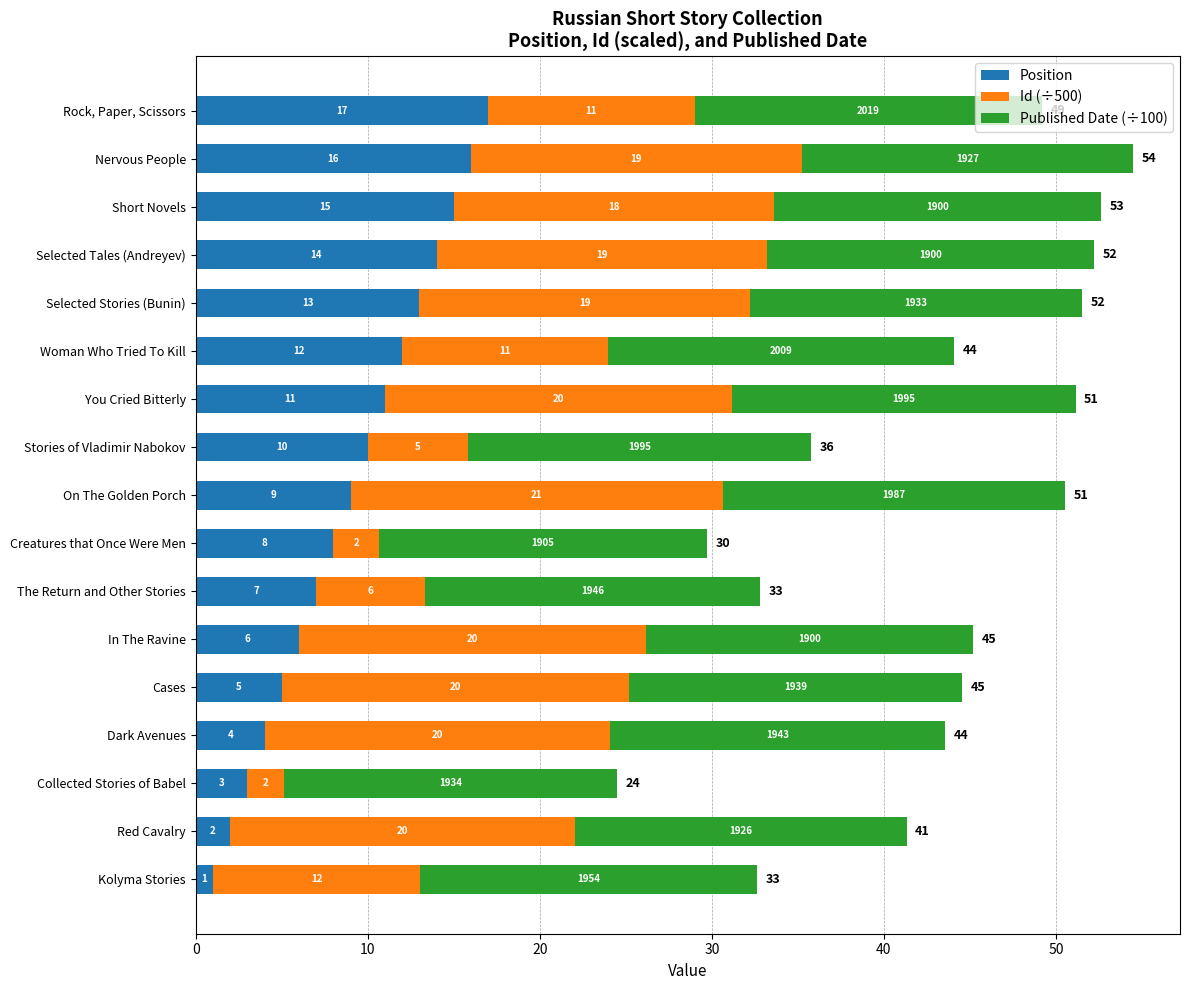

What is the sum of all Position values?

153.0